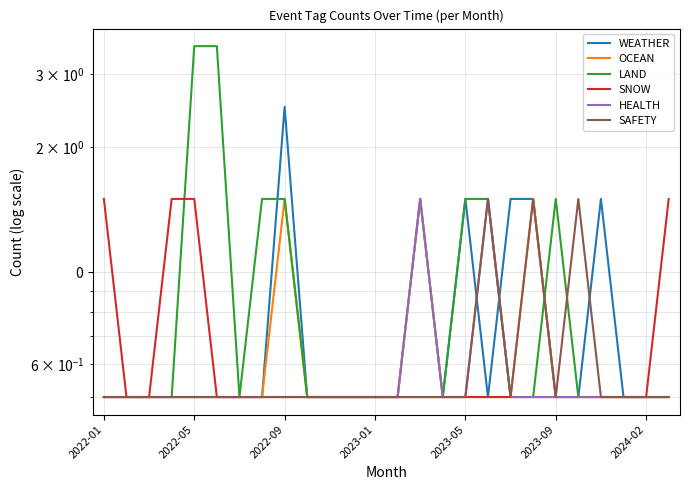

Reading left to right, list all the values displayed in this chart.

WEATHER: 0.5	0.5	0.5	0.5	0.5	0.5	0.5	0.5	2.5	0.5	0.5	0.5	0.5	0.5	1.5	0.5	1.5	0.5	1.5	1.5	0.5	0.5	1.5	0.5	0.5	0.5
OCEAN: 0.5	0.5	0.5	0.5	0.5	0.5	0.5	0.5	1.5	0.5	0.5	0.5	0.5	0.5	1.5	0.5	0.5	0.5	0.5	1.5	0.5	0.5	0.5	0.5	0.5	0.5
LAND: 0.5	0.5	0.5	0.5	3.5	3.5	0.5	1.5	1.5	0.5	0.5	0.5	0.5	0.5	0.5	0.5	1.5	1.5	0.5	0.5	1.5	0.5	0.5	0.5	0.5	0.5
SNOW: 1.5	0.5	0.5	1.5	1.5	0.5	0.5	0.5	0.5	0.5	0.5	0.5	0.5	0.5	0.5	0.5	0.5	0.5	0.5	0.5	0.5	0.5	0.5	0.5	0.5	1.5
HEALTH: 0.5	0.5	0.5	0.5	0.5	0.5	0.5	0.5	0.5	0.5	0.5	0.5	0.5	0.5	1.5	0.5	0.5	1.5	0.5	0.5	0.5	0.5	0.5	0.5	0.5	0.5
SAFETY: 0.5	0.5	0.5	0.5	0.5	0.5	0.5	0.5	0.5	0.5	0.5	0.5	0.5	0.5	0.5	0.5	0.5	1.5	0.5	1.5	0.5	1.5	0.5	0.5	0.5	0.5